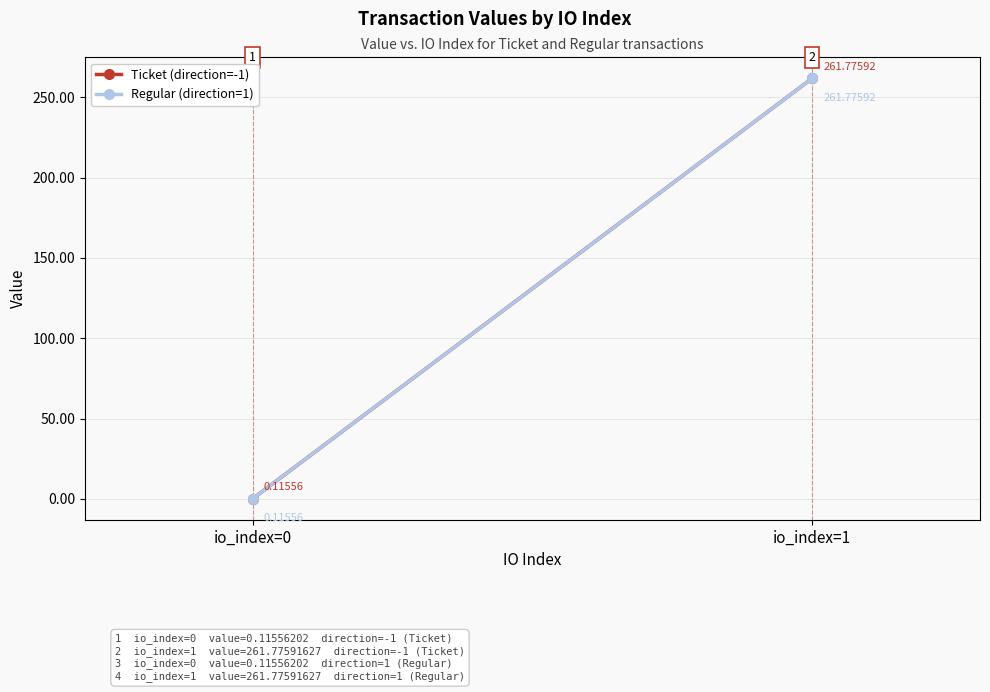

Between io_index=0 and io_index=1, which is larger?

io_index=1